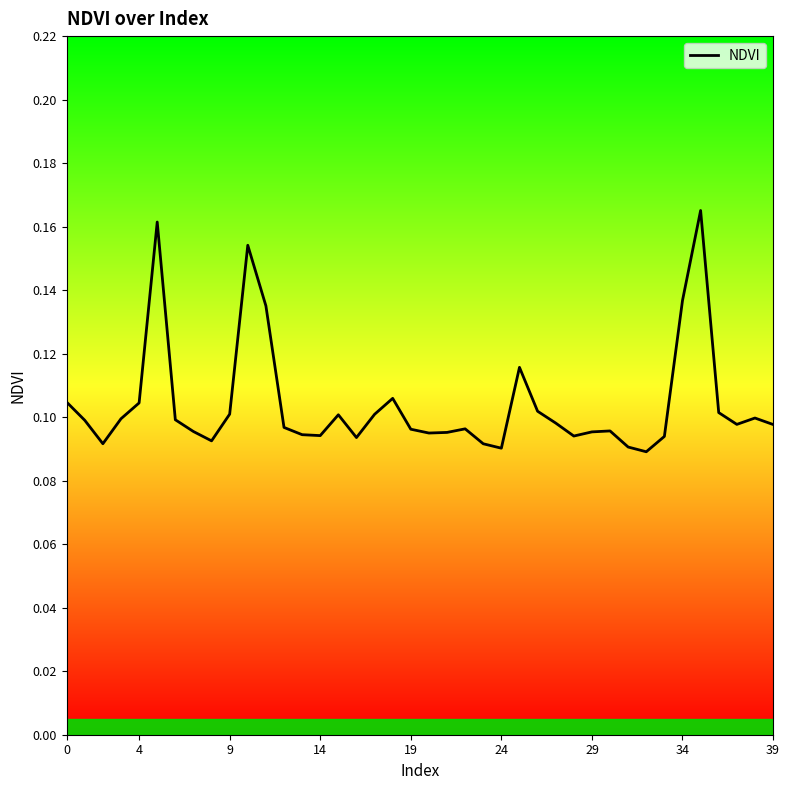

Reading right to left, transcribe all the data shown in this chart.

0.1	0.1	0.1	0.1	0.2	0.1	0.1	0.1	0.1	0.1	0.1	0.1	0.1	0.1	0.1	0.1	0.1	0.1	0.1	0.1	0.1	0.1	0.1	0.1	0.1	0.1	0.1	0.1	0.1	0.2	0.1	0.1	0.1	0.1	0.2	0.1	0.1	0.1	0.1	0.1